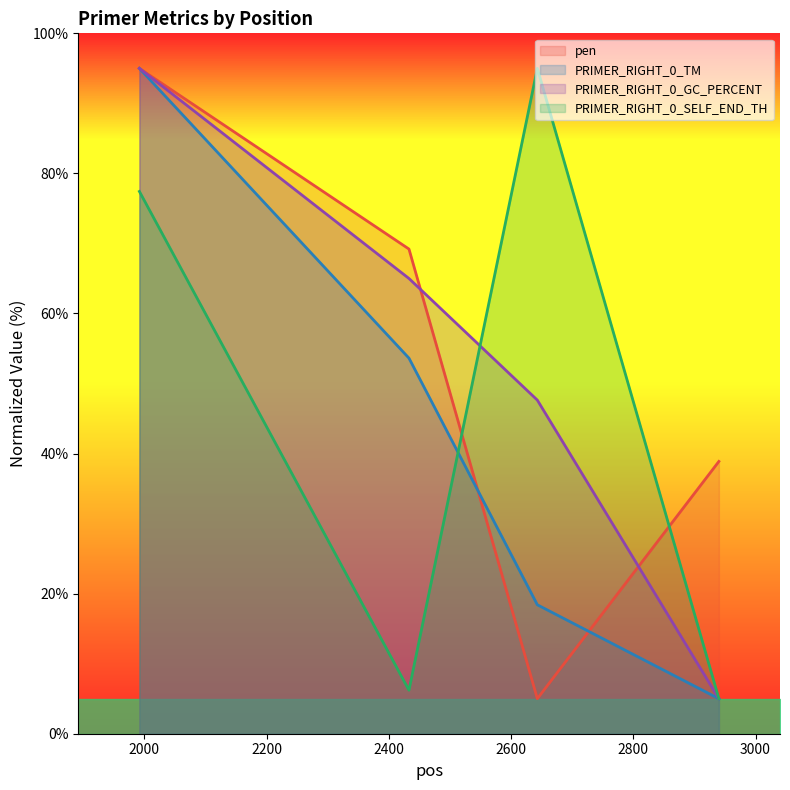

Reading right to left, what are all the values shown in this chart?

pen: 2940=38.9	2643=5.0	2433=69.2	1992=95.0
PRIMER_RIGHT_0_TM: 2940=5.0	2643=18.4	2433=53.6	1992=95.0
PRIMER_RIGHT_0_GC_PERCENT: 2940=5.0	2643=47.6	2433=65.0	1992=95.0
PRIMER_RIGHT_0_SELF_END_TH: 2940=5.0	2643=95.0	2433=6.2	1992=77.4